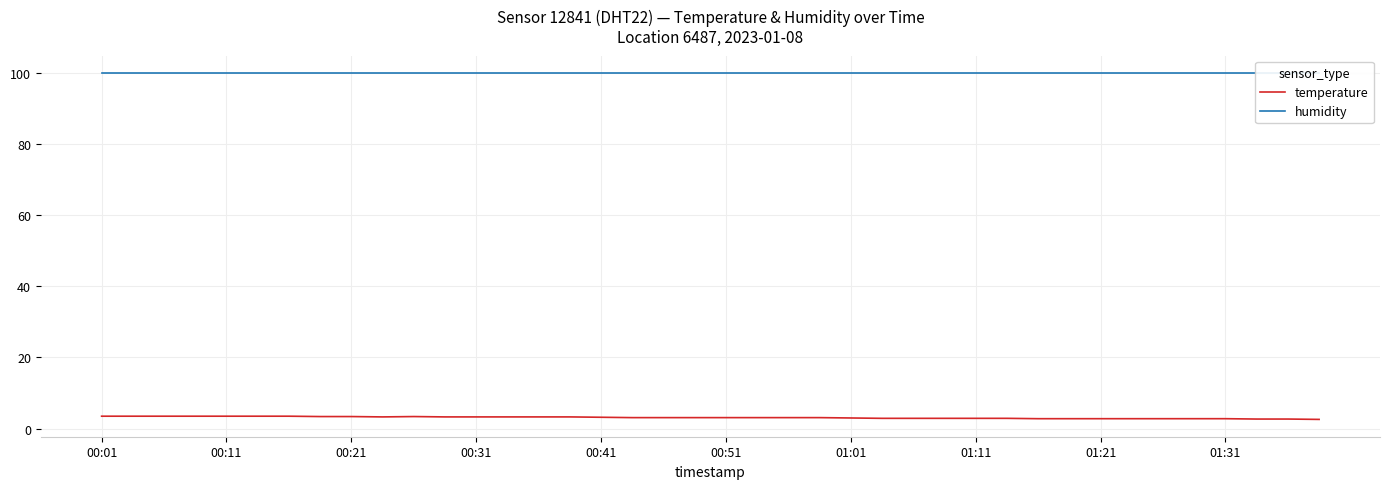

What is the highest value of the temperature series?

3.5